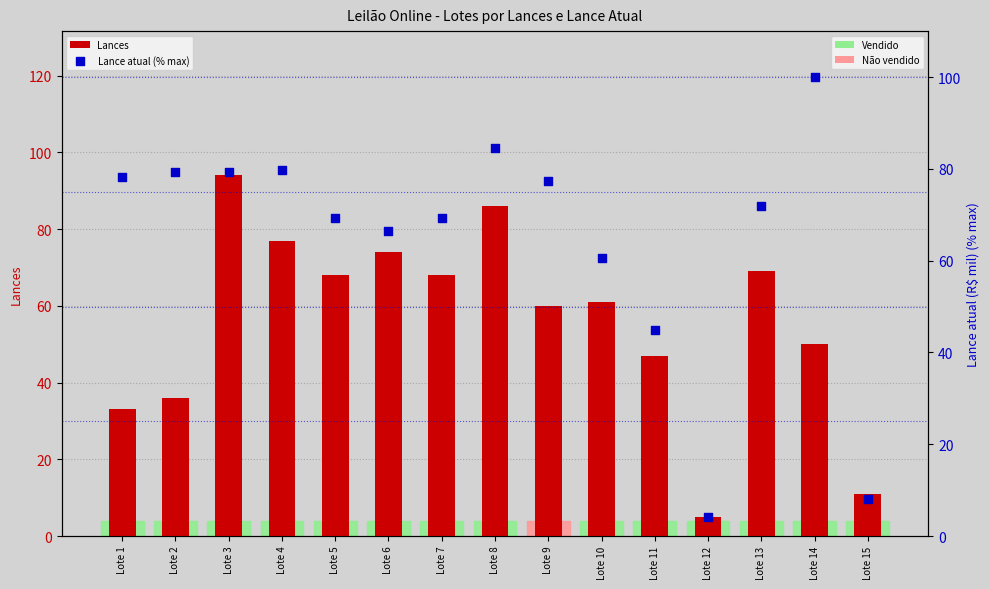

Which series has the largest total across all categories?

Lance atual (% max)